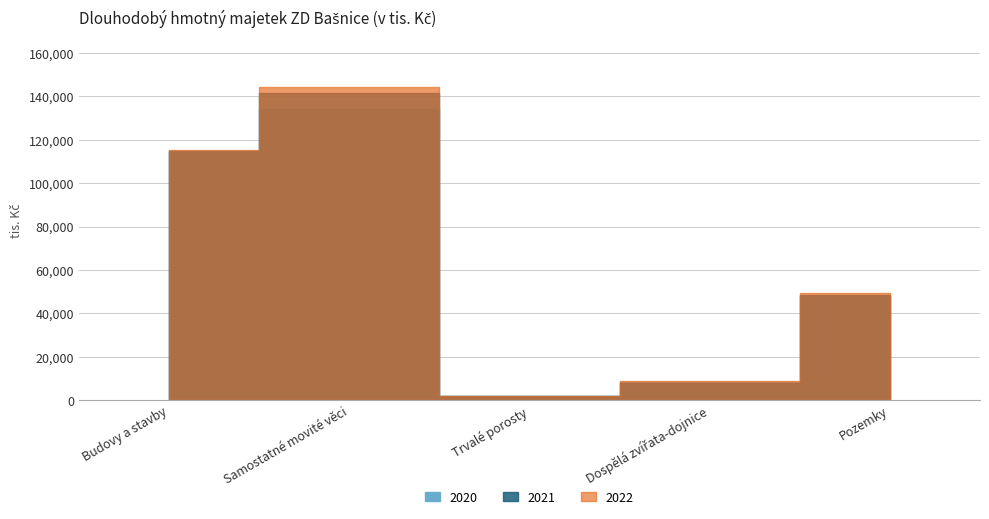

True or false: 2020 has more than 2 interior local peaks.

False